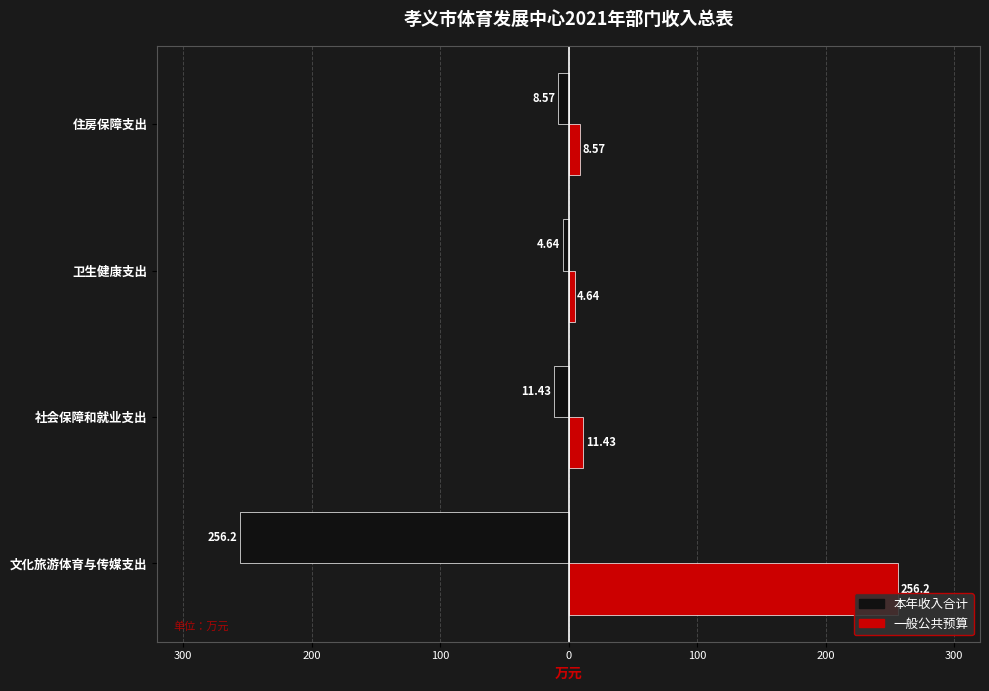

What are all the series names shown in the legend?

本年收入合计, 一般公共预算